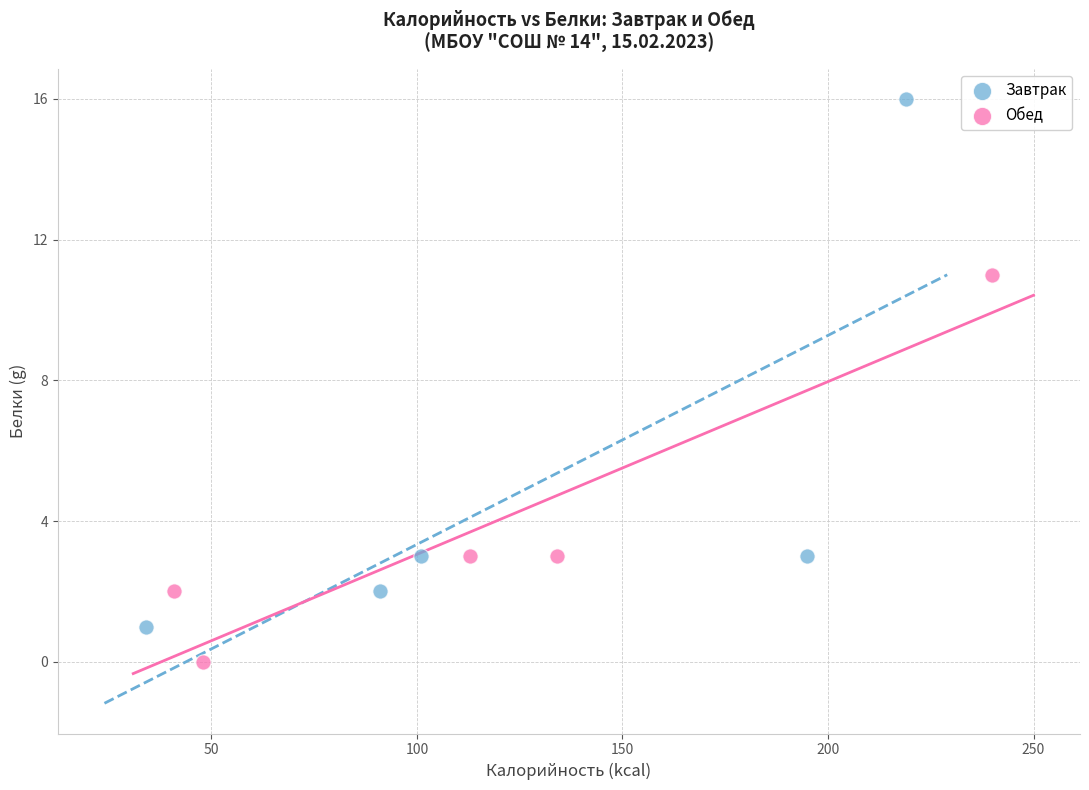

Which series reaches the minimum Y coordinate?

Обед